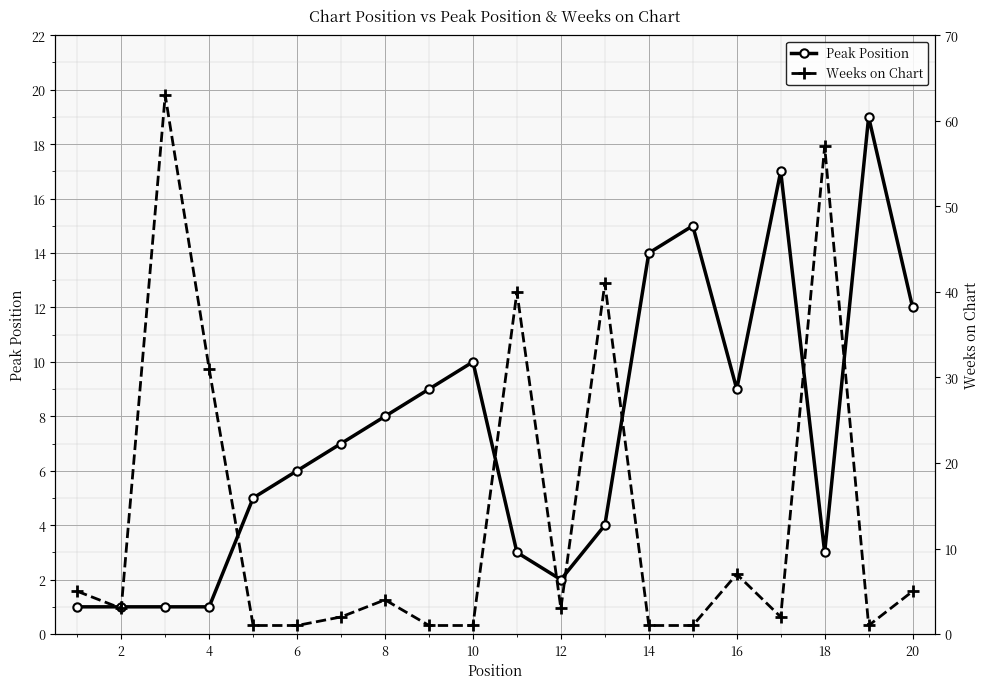

How many times do Weeks on Chart and Peak Position cross each other?

5